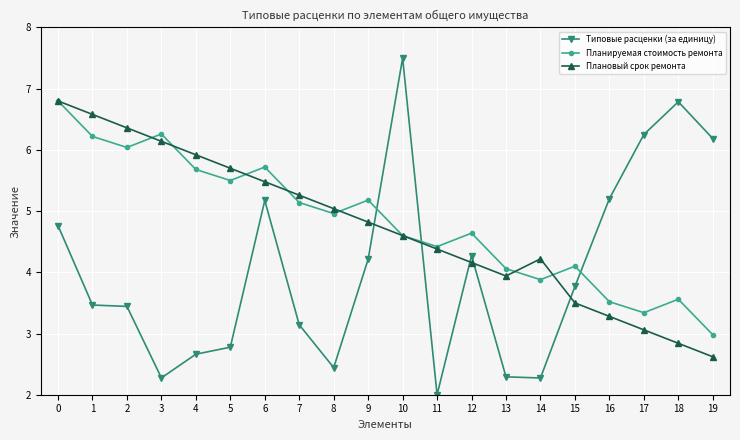

At 5, list the series in order from smallest to largest.

Типовые расценки (за единицу), Планируемая стоимость ремонта, Плановый срок ремонта